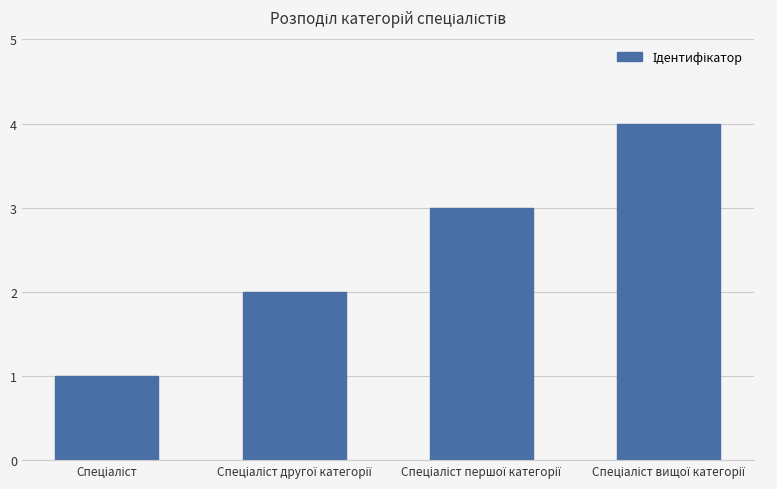

What is the maximum value shown in the chart?

4